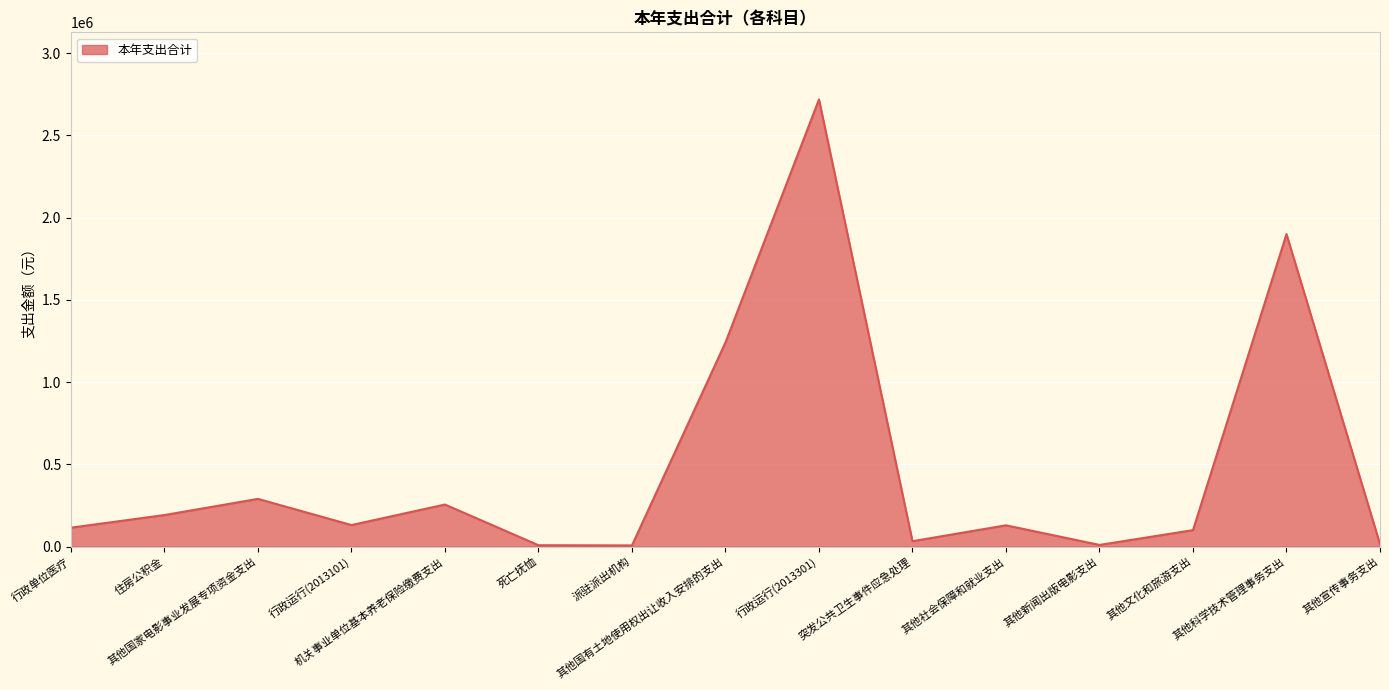

What is the change in value from 派驻派出机构 to 突发公共卫生事件应急处理?

+25460.2